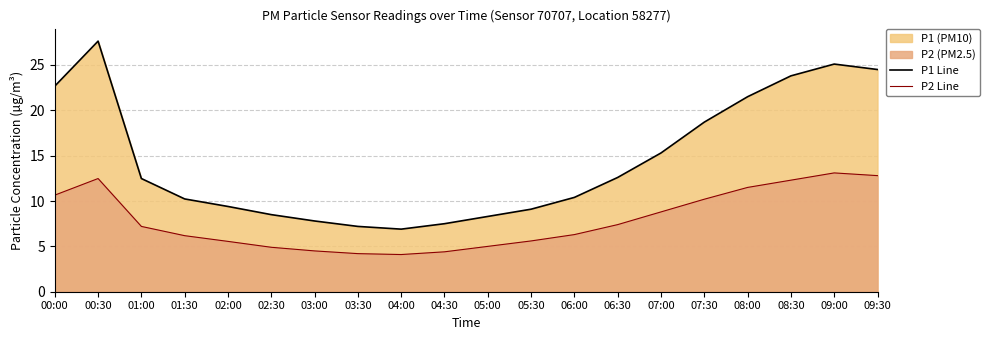

What is the sum of the P1 Line values at 06:30 and 07:30?

31.3